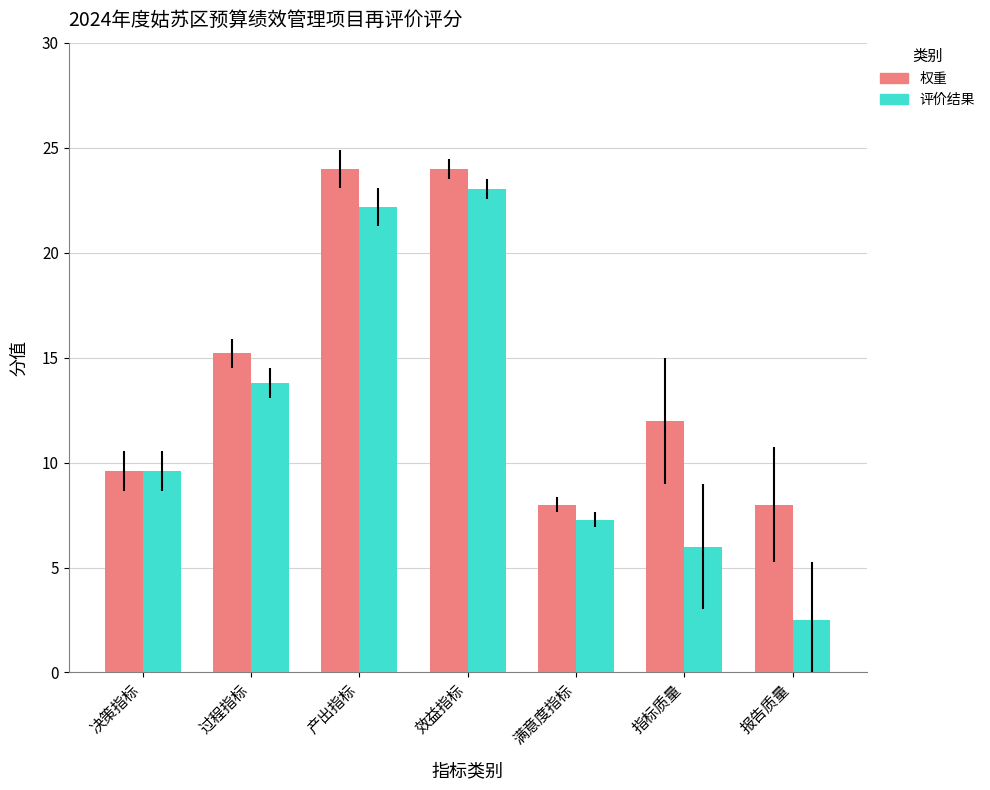

What is the value of the 评价结果 bar at the 5th from the left?

7.3